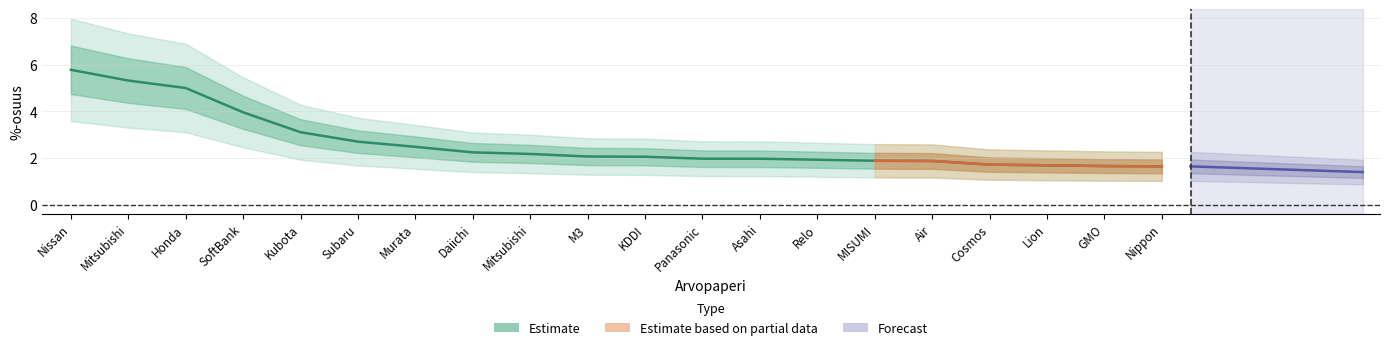

List the labels in order of value, largest first.

Nissan, Mitsubishi, Honda, SoftBank, Kubota, Subaru, Murata, Daiichi, Mitsubishi, M3, KDDI, Panasonic, Asahi, Relo, MISUMI, Air, Cosmos, Lion, GMO, Nippon